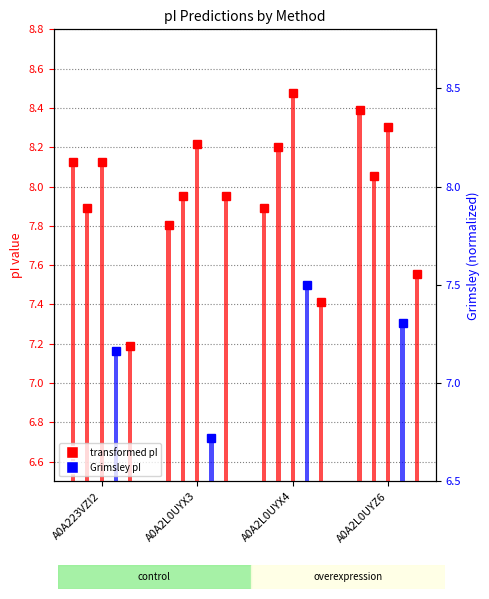

How many categories are shown in the chart?

4